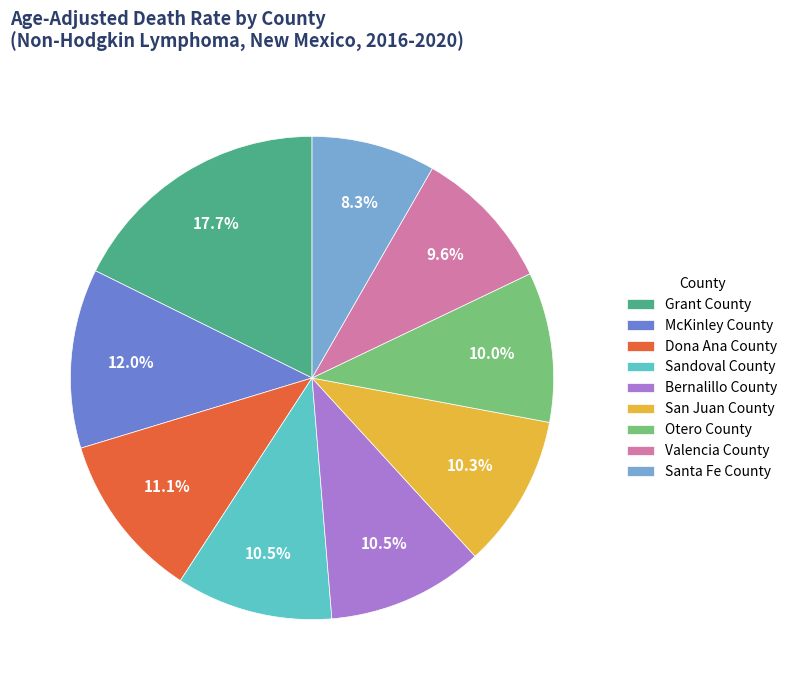

Combined, do Otero County and Bernalillo County account for over 50%?

No